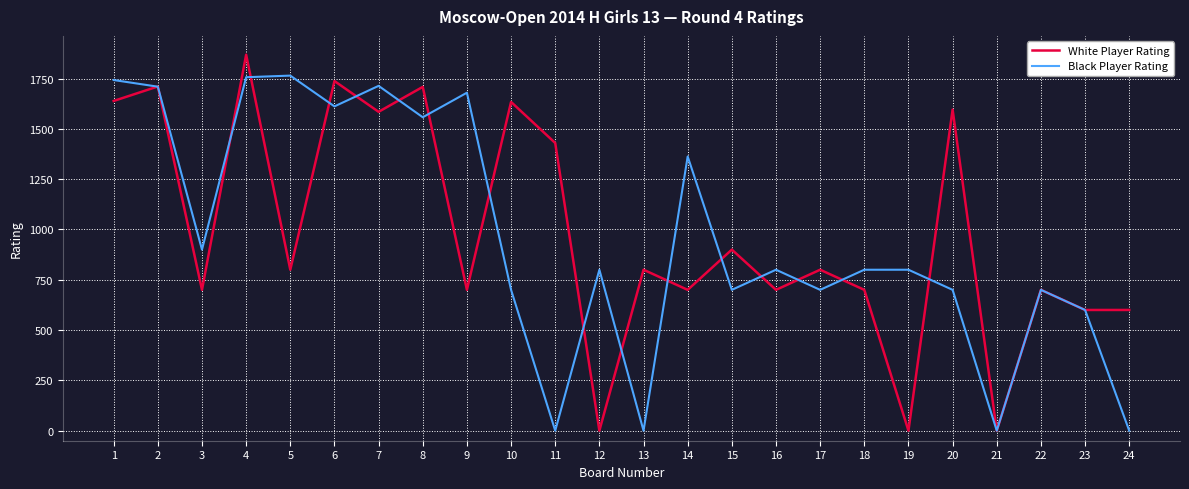

What are all the series names shown in the legend?

White Player Rating, Black Player Rating